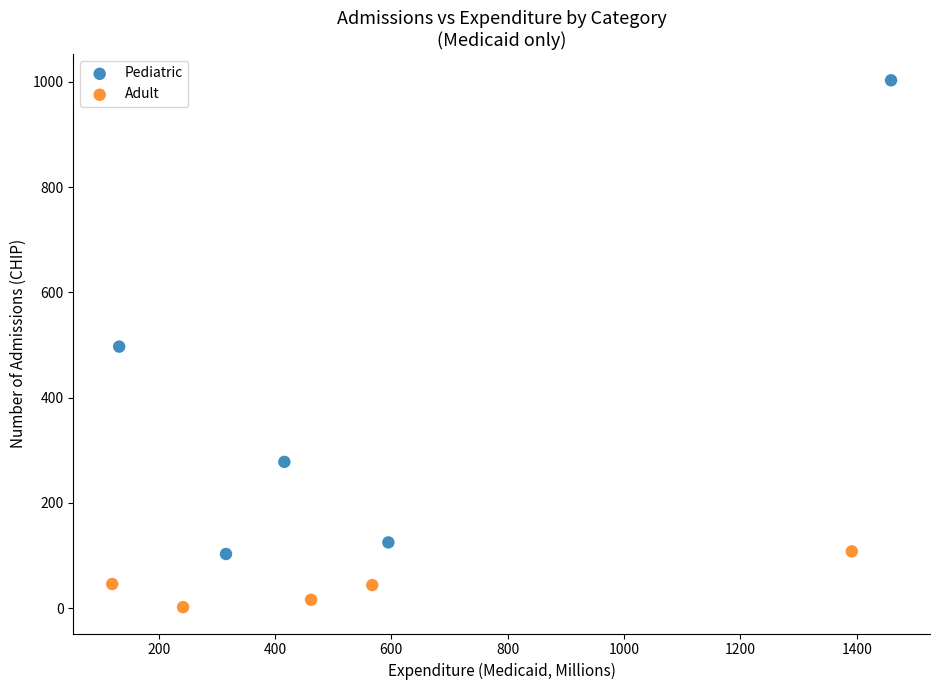

Which series reaches the minimum Y coordinate?

Adult